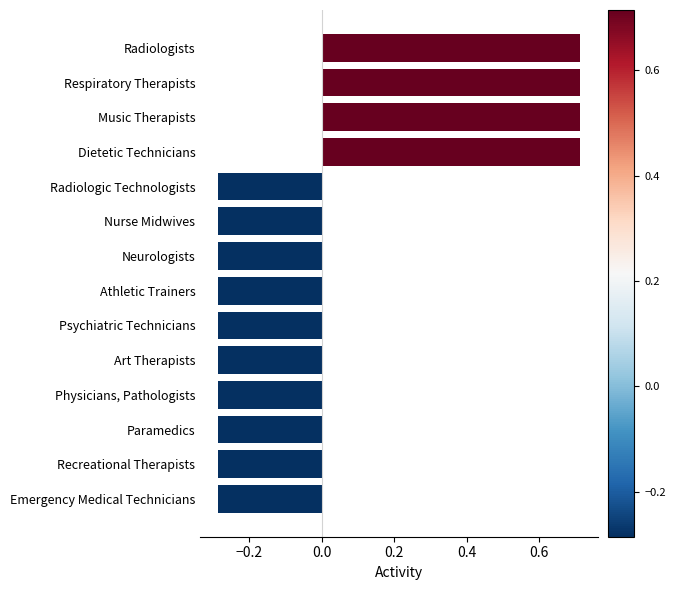

What is the difference between the maximum and second lowest values?

1.0